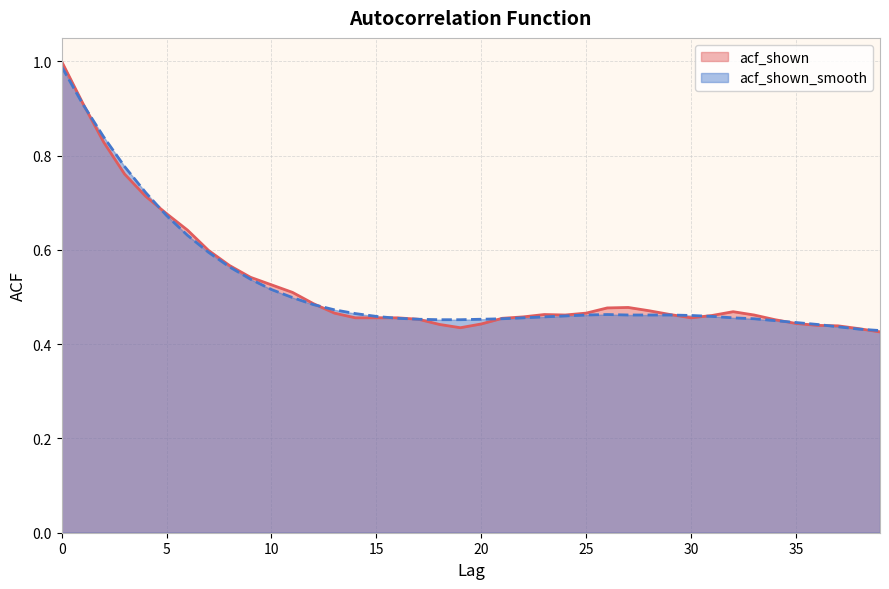

Reading left to right, extract all data points from this chart.

acf_shown: 1.0	0.9	0.8	0.8	0.7	0.7	0.6	0.6	0.6	0.5	0.5	0.5	0.5	0.5	0.5	0.5	0.5	0.5	0.4	0.4	0.4	0.5	0.5	0.5	0.5	0.5	0.5	0.5	0.5	0.5	0.5	0.5	0.5	0.5	0.5	0.4	0.4	0.4	0.4	0.4
acf_shown_smooth: 1.0	0.9	0.8	0.8	0.7	0.7	0.6	0.6	0.6	0.5	0.5	0.5	0.5	0.5	0.5	0.5	0.5	0.5	0.5	0.5	0.5	0.5	0.5	0.5	0.5	0.5	0.5	0.5	0.5	0.5	0.5	0.5	0.5	0.5	0.5	0.4	0.4	0.4	0.4	0.4